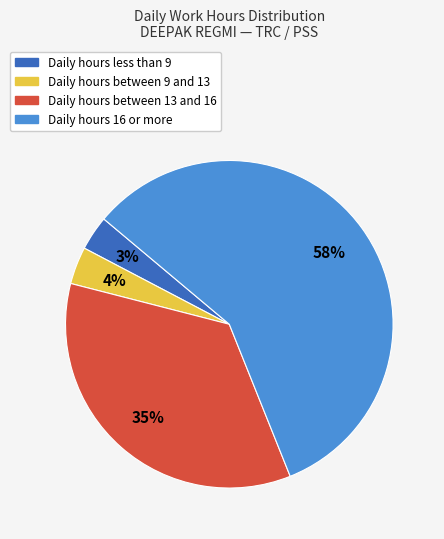

Does any single category account for the majority?

Yes